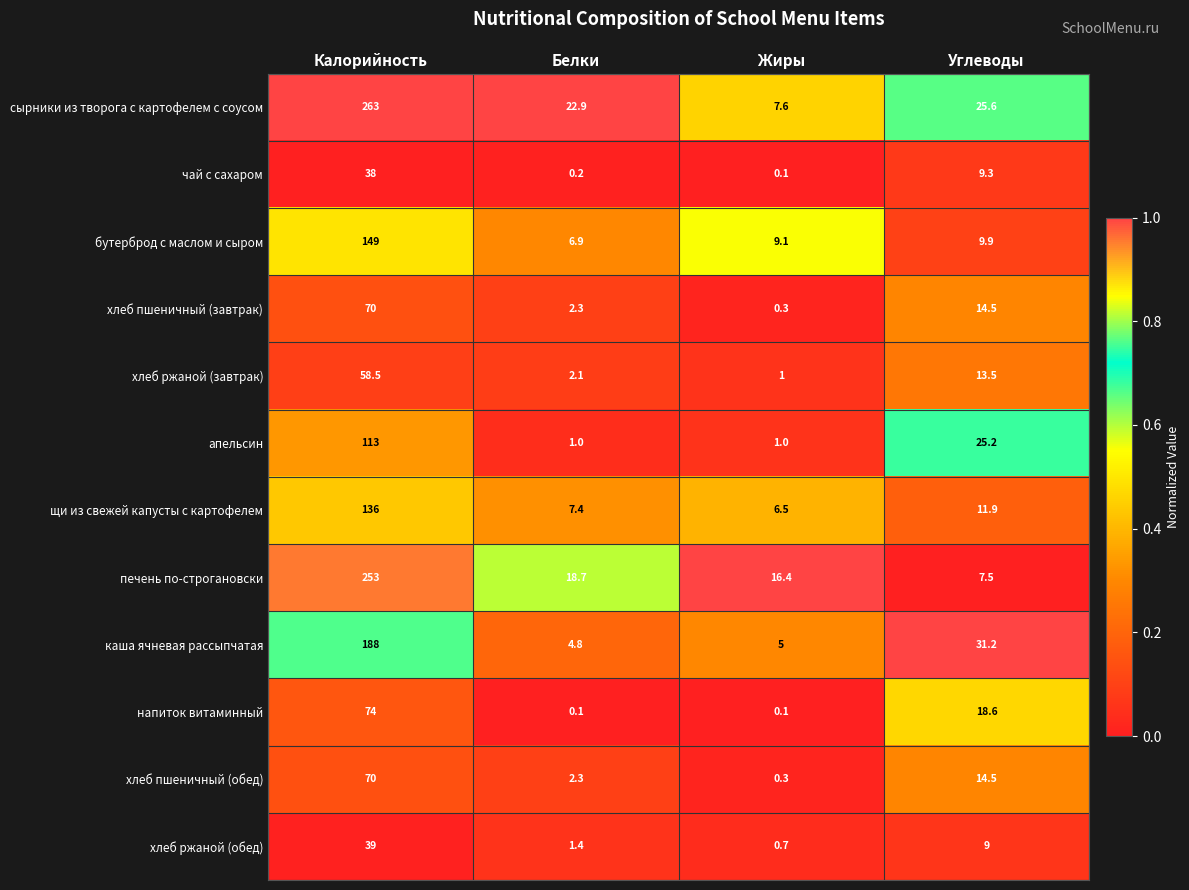

What value does the бутерброд с маслом и сыром series have at Белки?

6.9